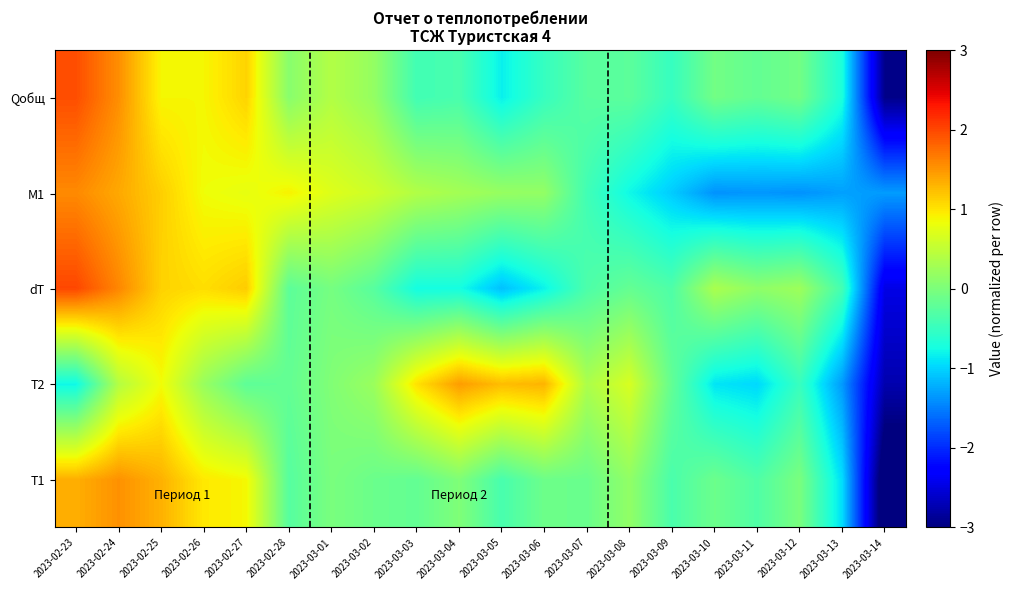

How many categories are shown in the chart?

20